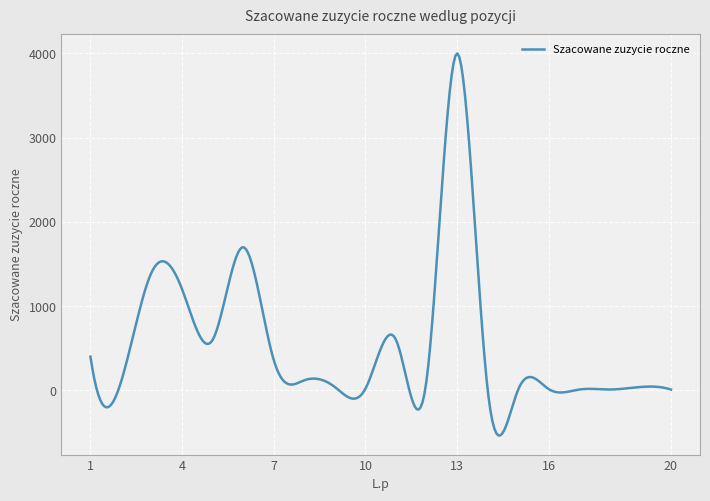

What is the smallest value displayed?

-535.5